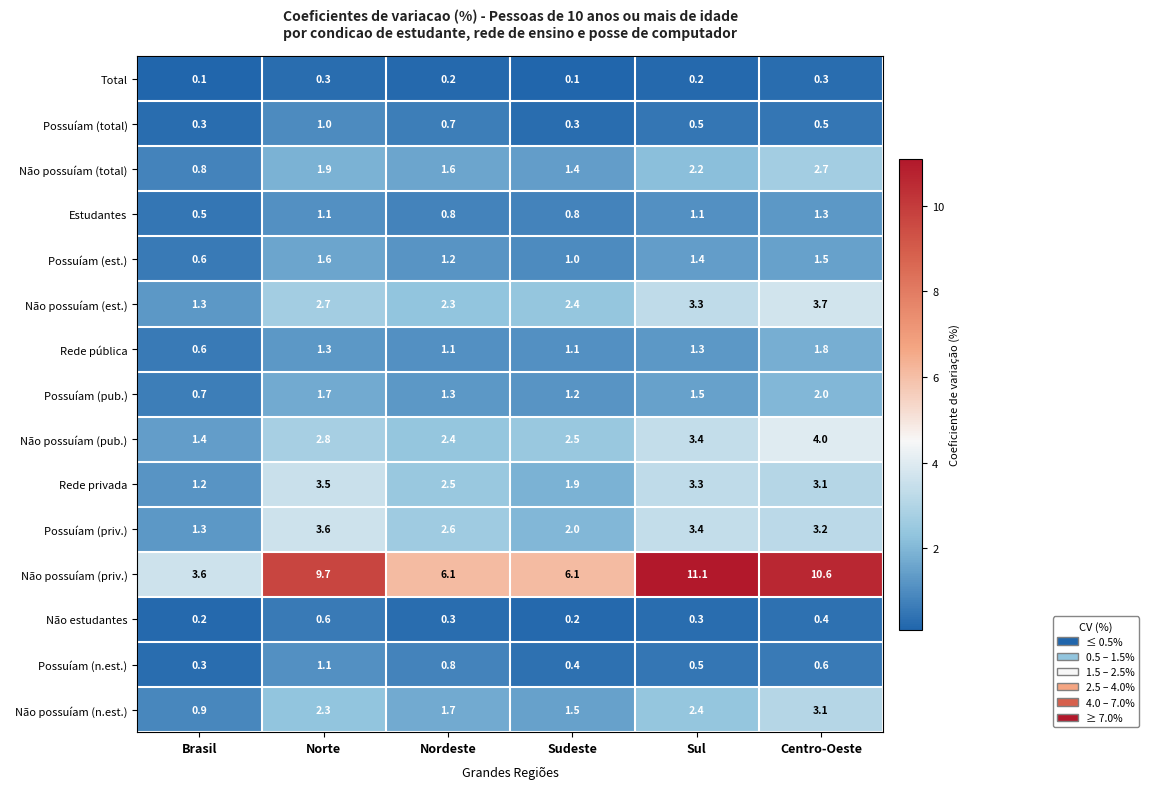

At which category does the chart reach its peak across all series?

Sul